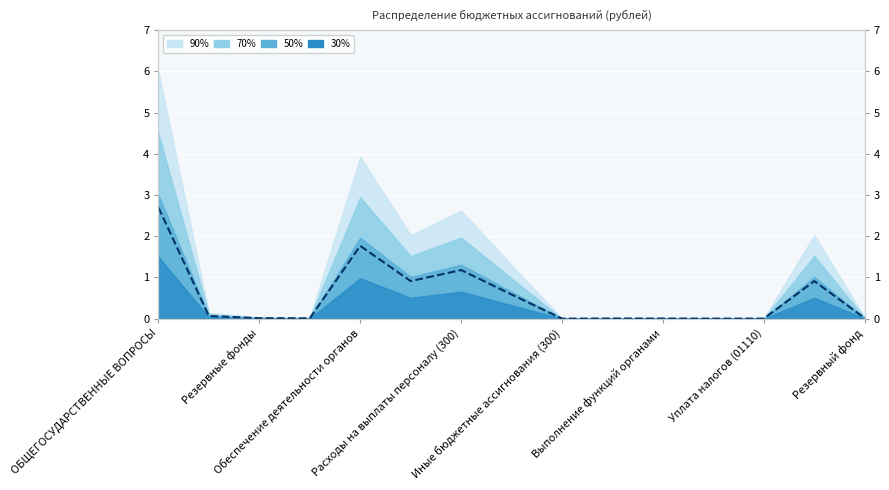

Is it true that the value at Выполнение функций органами is 0.5?

False